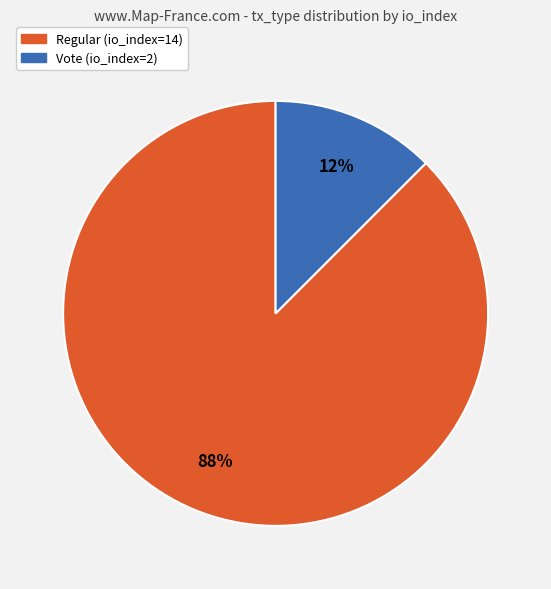

Is the sum of Regular (io_index=14) and Vote (io_index=2) greater than half?

Yes